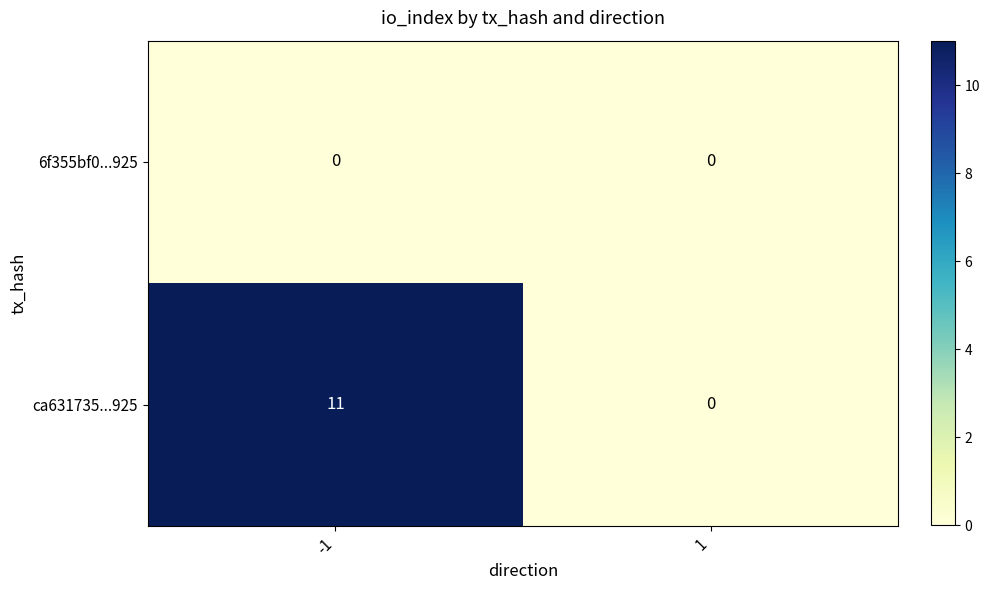

The value of ca631735...925 at -1 is 11. True or false?

True